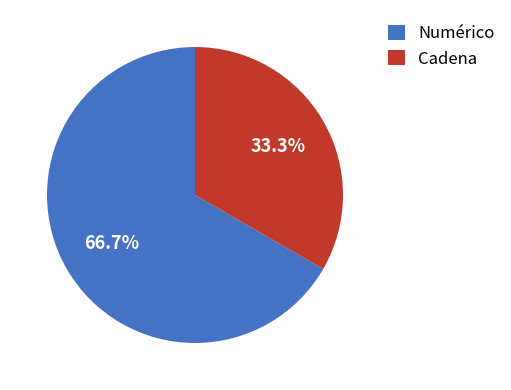

Do Numérico and Cadena together represent more than half of the pie?

Yes